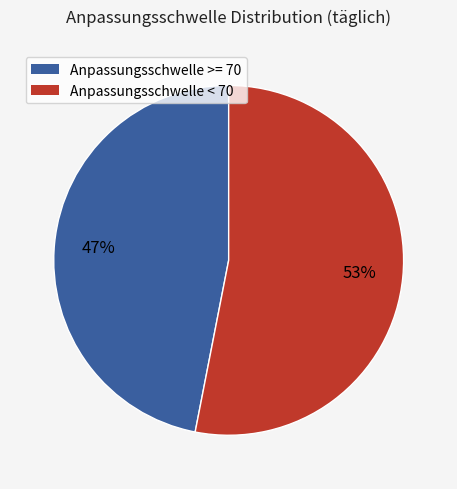

Count the number of slices in the pie.

2